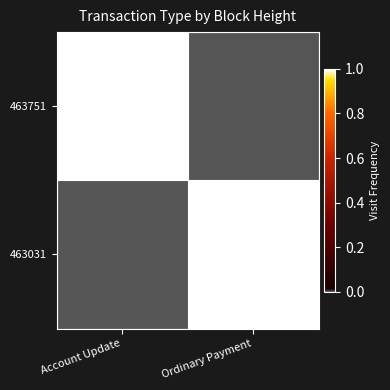

Which category has the lowest value across all series?

Ordinary Payment